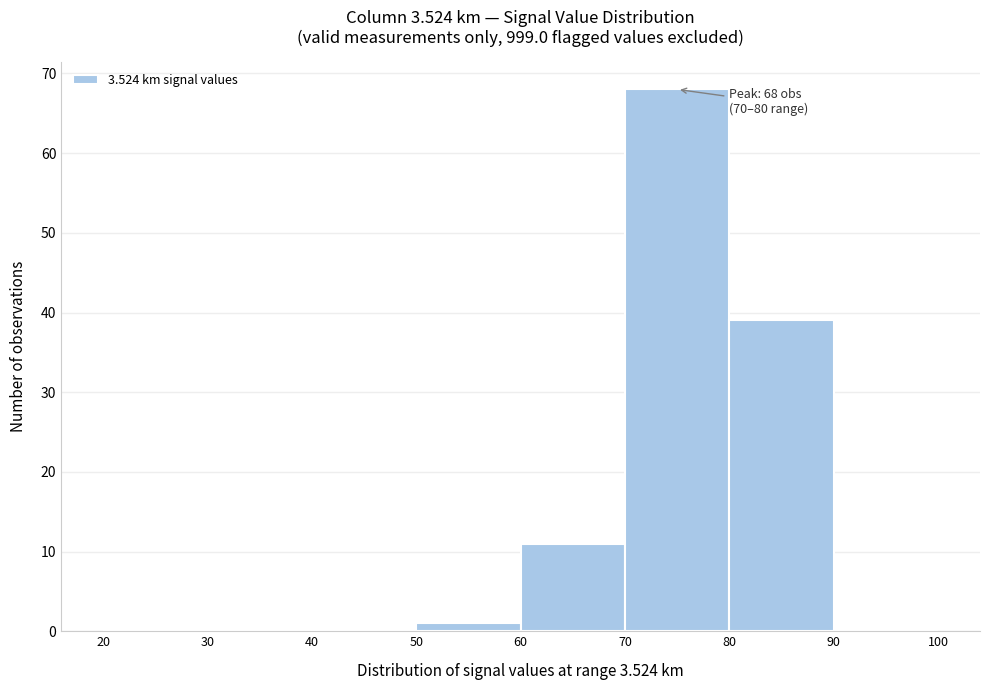

Over which range of the x-axis is the bar tallest?

70 to 80